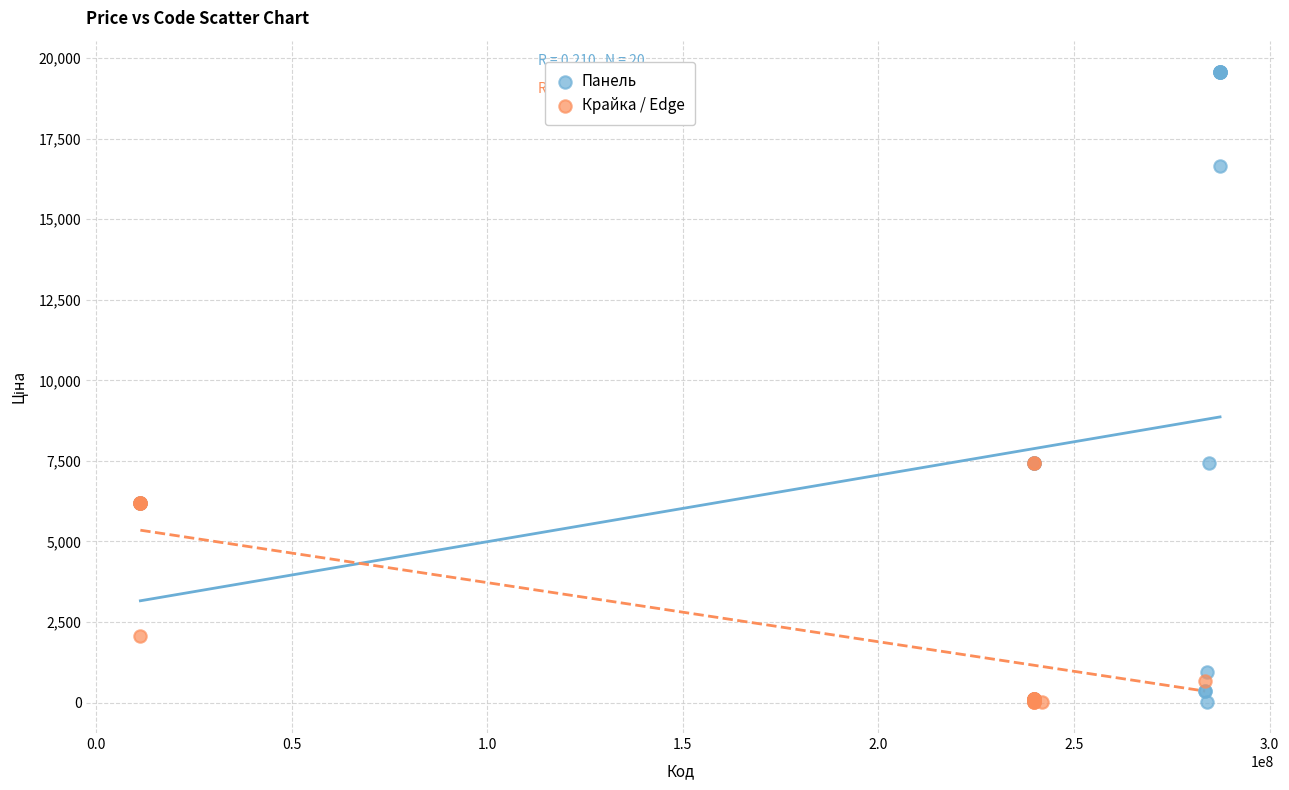

Which series contains the highest Y value?

Панель